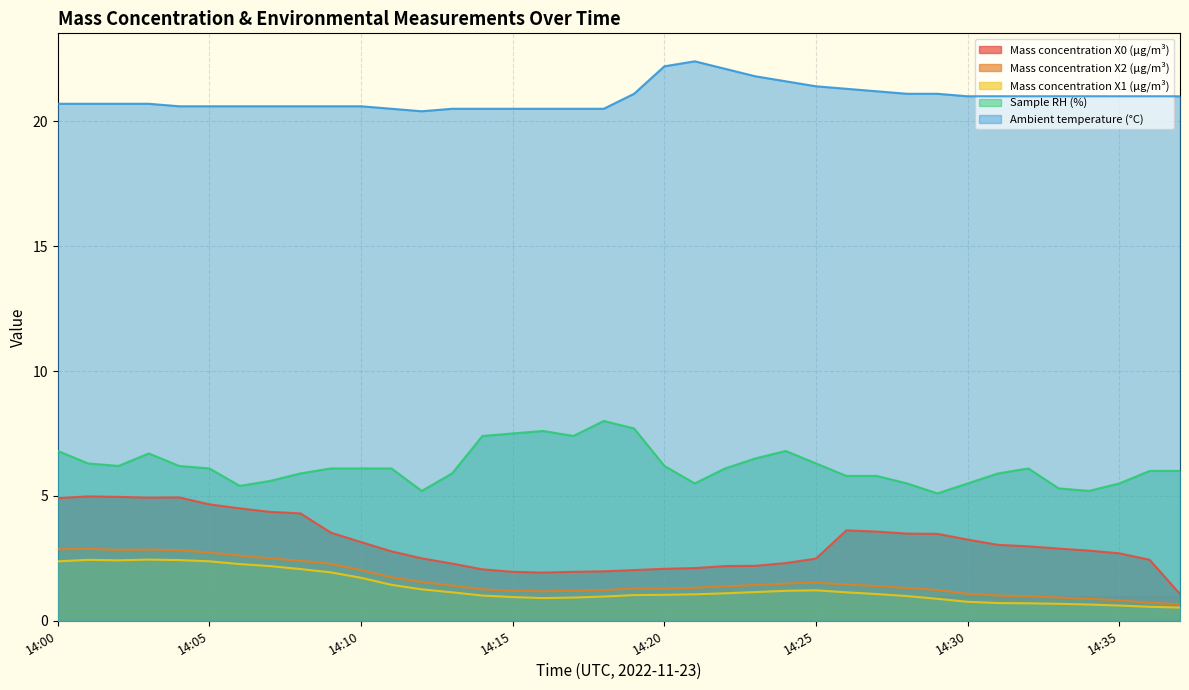

True or false: Sample RH (%) has more than 1 points higher than both neighbors.

True